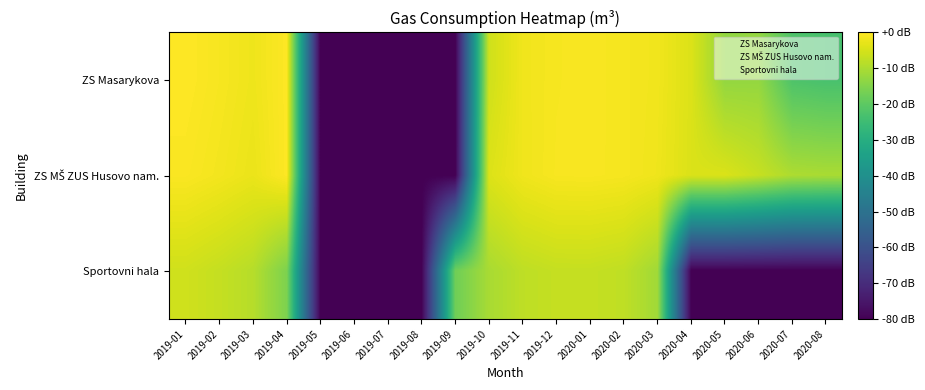

Between 2020-04 and 2019-04, which is larger?

2019-04